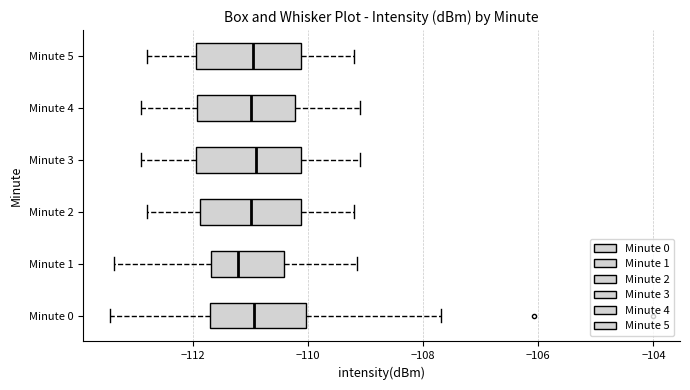

Reading bottom to top, read every box against the x-axis: the position of its median line, the range the box covers, and the ends of its whiskers. The values are not printed on the chart, so give them approximately, as read against the axis.

Minute 0: median -111.0, box -111.6 to -110.0, whiskers -113.4 to -107.6
Minute 1: median -111.2, box -111.6 to -110.4, whiskers -113.4 to -109.2
Minute 2: median -111.0, box -111.8 to -110.2, whiskers -112.8 to -109.2
Minute 3: median -110.8, box -112.0 to -110.2, whiskers -112.8 to -109.0
Minute 4: median -111.0, box -112.0 to -110.2, whiskers -112.8 to -109.0
Minute 5: median -111.0, box -112.0 to -110.2, whiskers -112.8 to -109.2